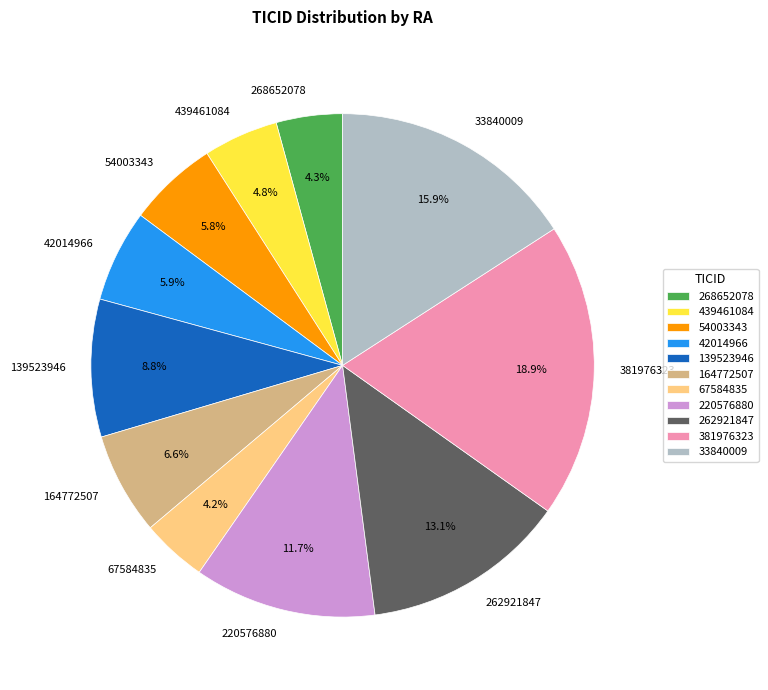

Does 33840009 account for over 50% of the chart?

No